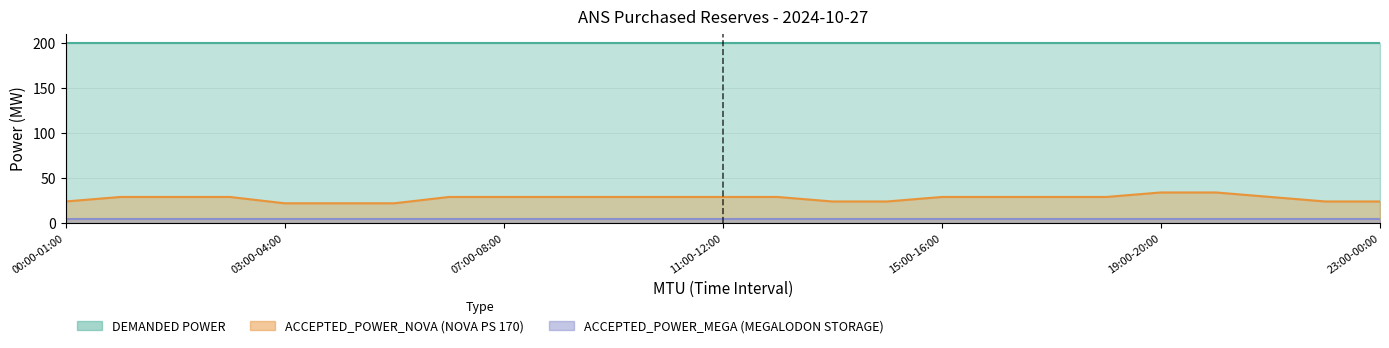

What is the average value of the DEMANDED POWER series?

200